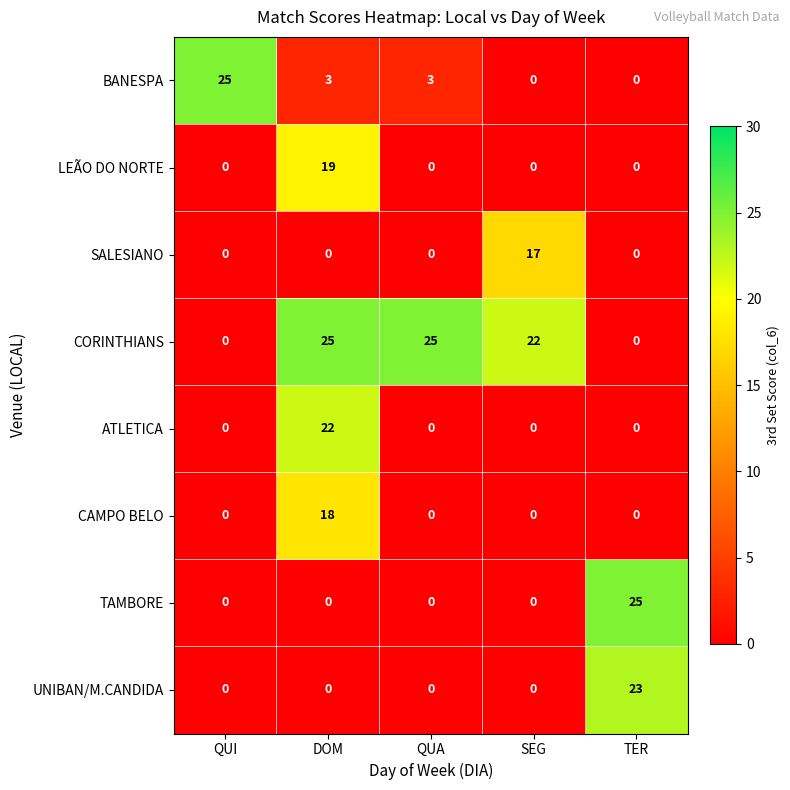

Which category has the highest value in the SALESIANO series?

SEG